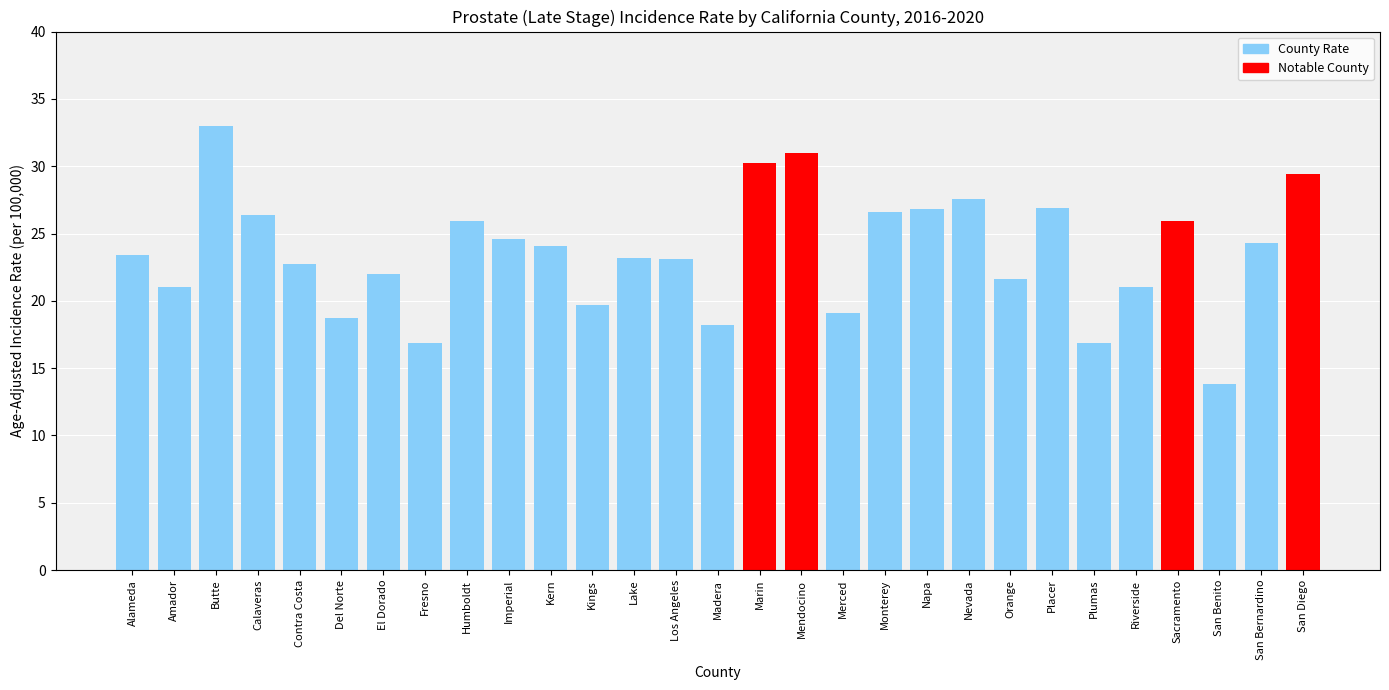

Which category has the lowest value across all series?

San Benito